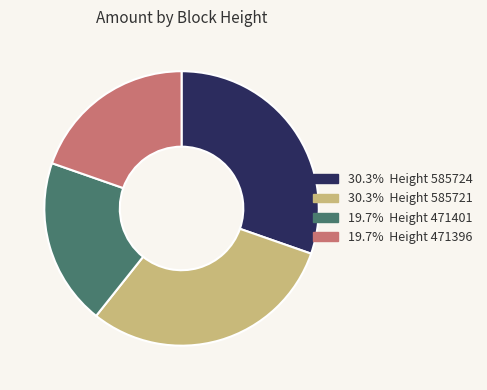

Is there any slice that represents more than half of the pie?

No